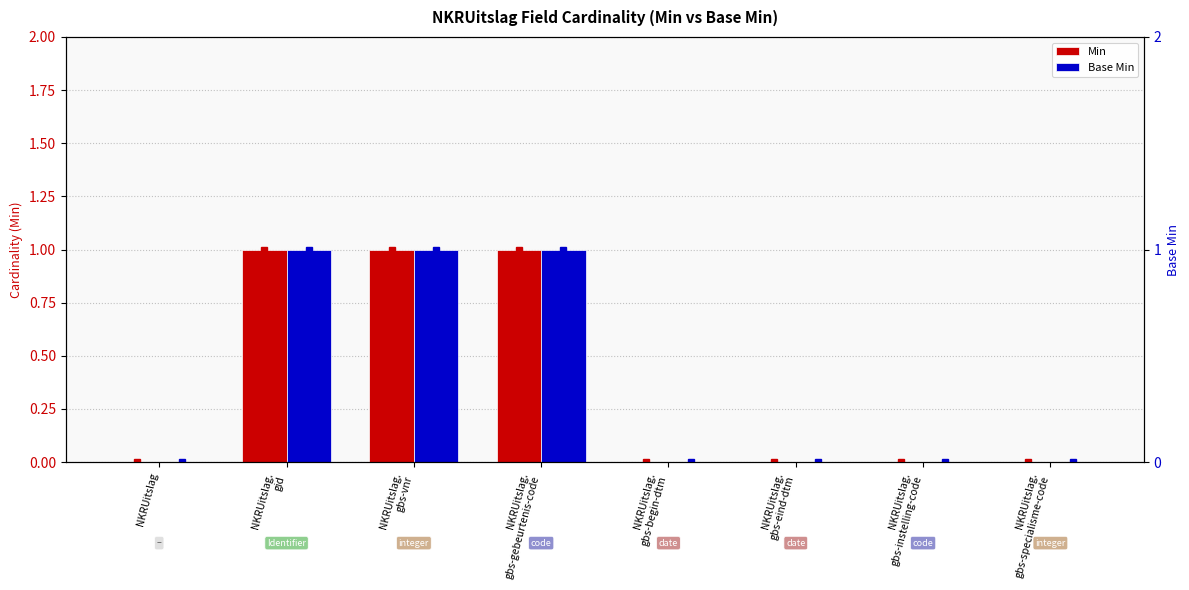

Reading right to left, extract all data points from this chart.

Min: 0	0	0	0	1	1	1	0
Base Min: 0	0	0	0	1	1	1	0